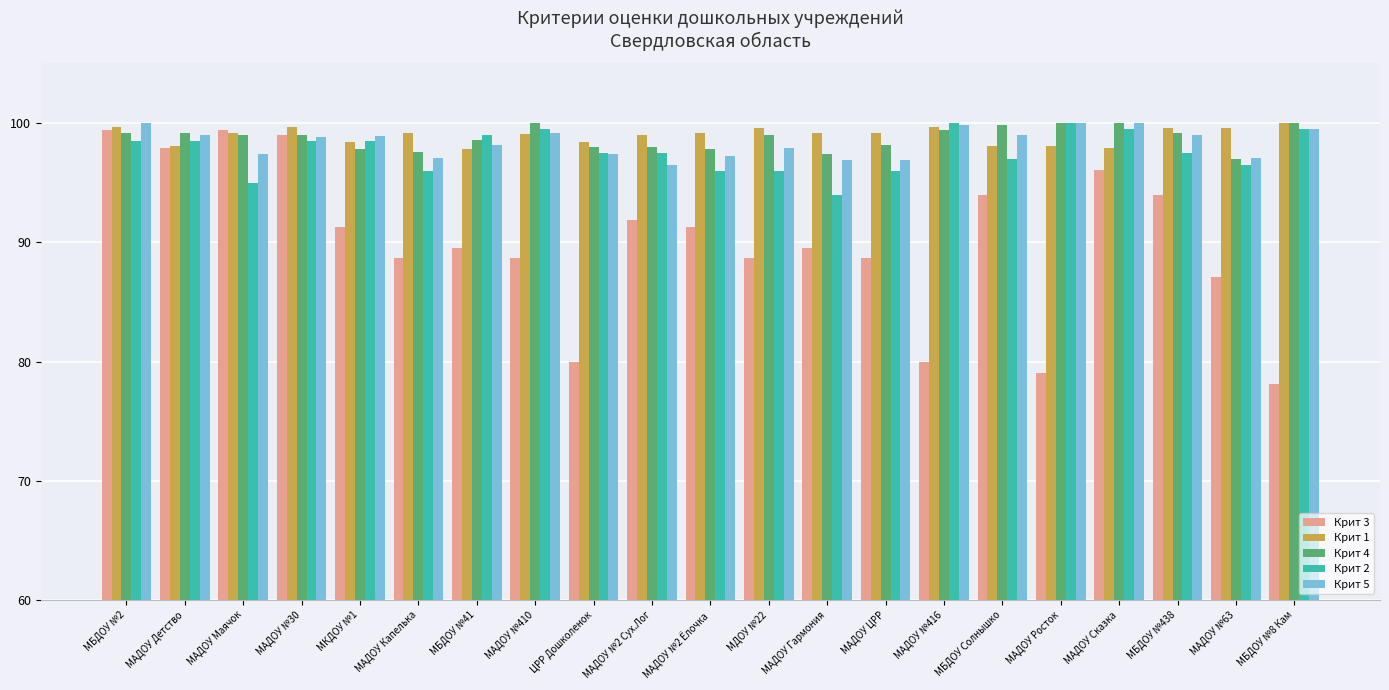

What is the greatest value displayed?

100.0